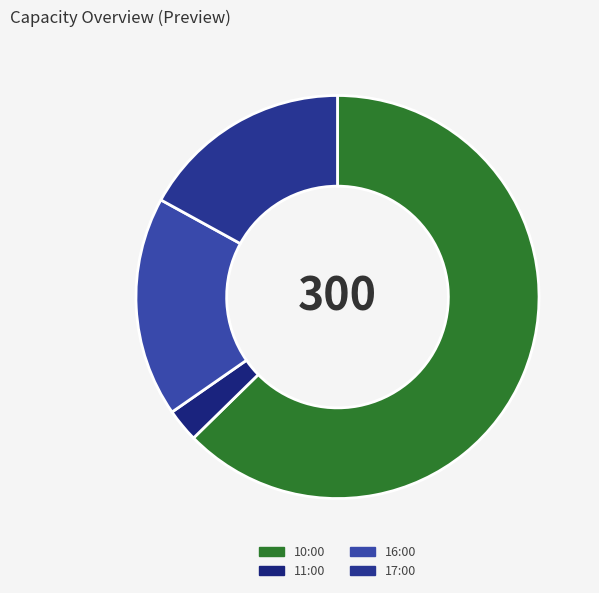

How many segments does this pie chart have?

4